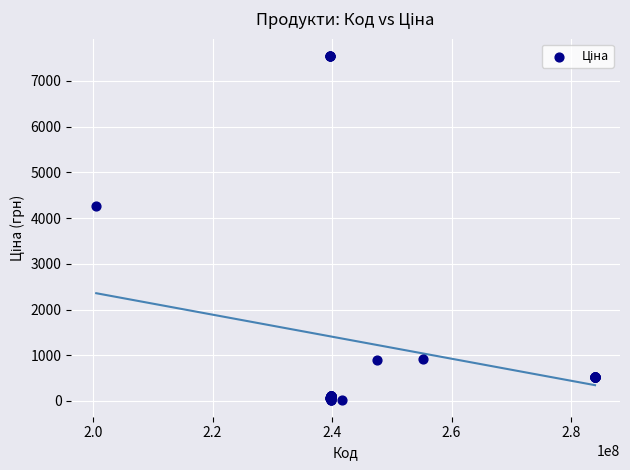

What Y value in the scatter plot is closest to 3788?

4266.8